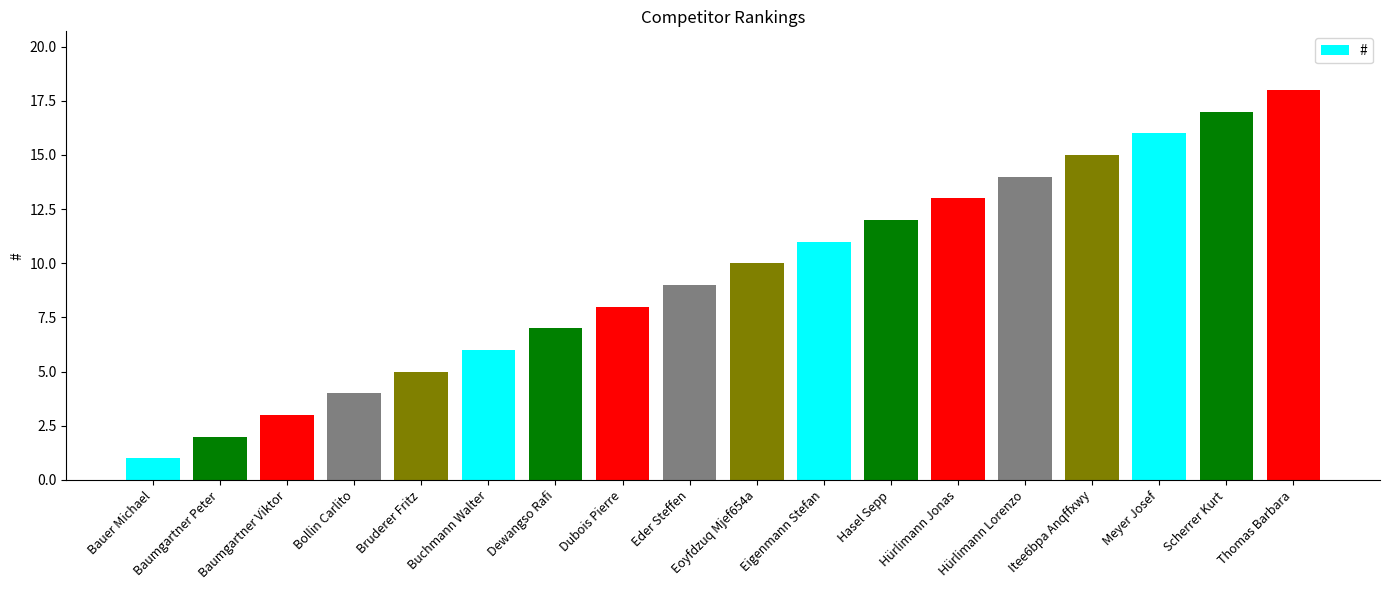

Rank the categories by value from lowest to highest.

Bauer Michael, Baumgartner Peter, Baumgartner Viktor, Bollin Carlito, Bruderer Fritz, Buchmann Walter, Dewangso Rafi, Dubois Pierre, Eder Steffen, Eoyfdzuq Mjef654a, Eigenmann Stefan, Hasel Sepp, Hürlimann Jonas, Hürlimann Lorenzo, Itee6bpa Anqffxwy, Meyer Josef, Scherrer Kurt, Thomas Barbara